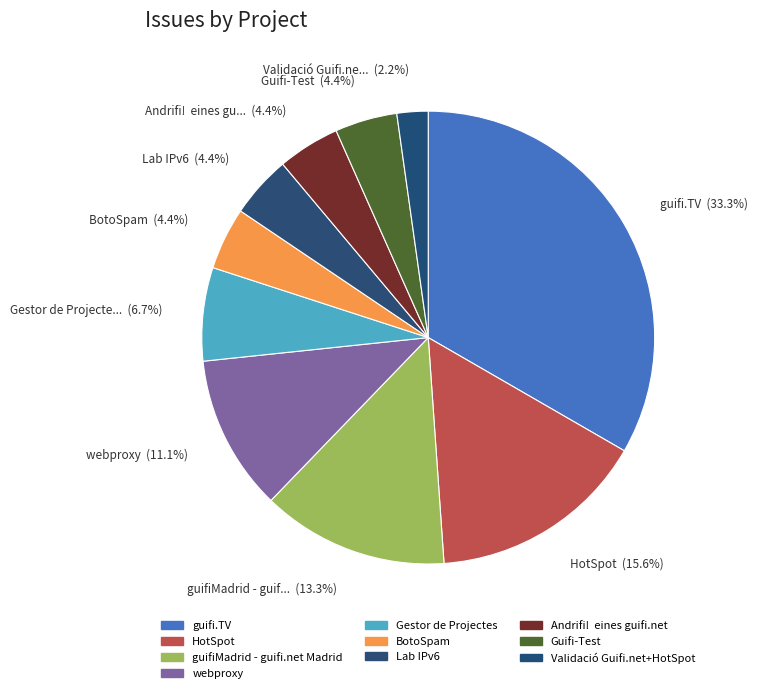

Is the sum of Andrifi! eines gu... (4.4%) and Guifi-Test (4.4%) greater than half?

No